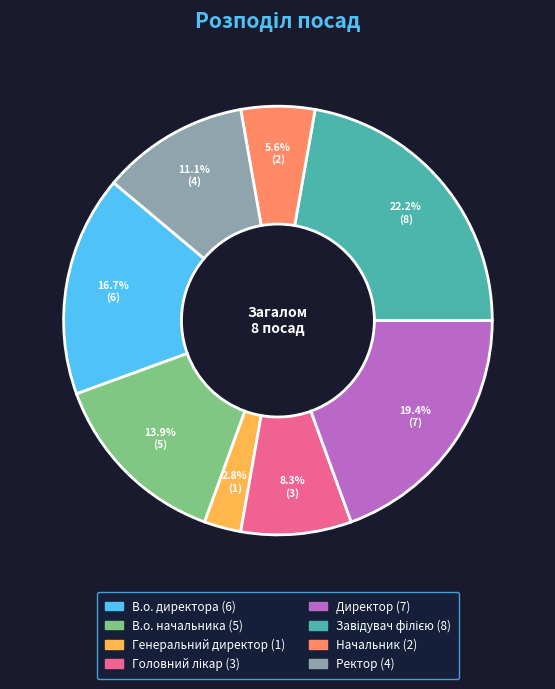

Between В.о. директора and Директор, which is larger?

Директор